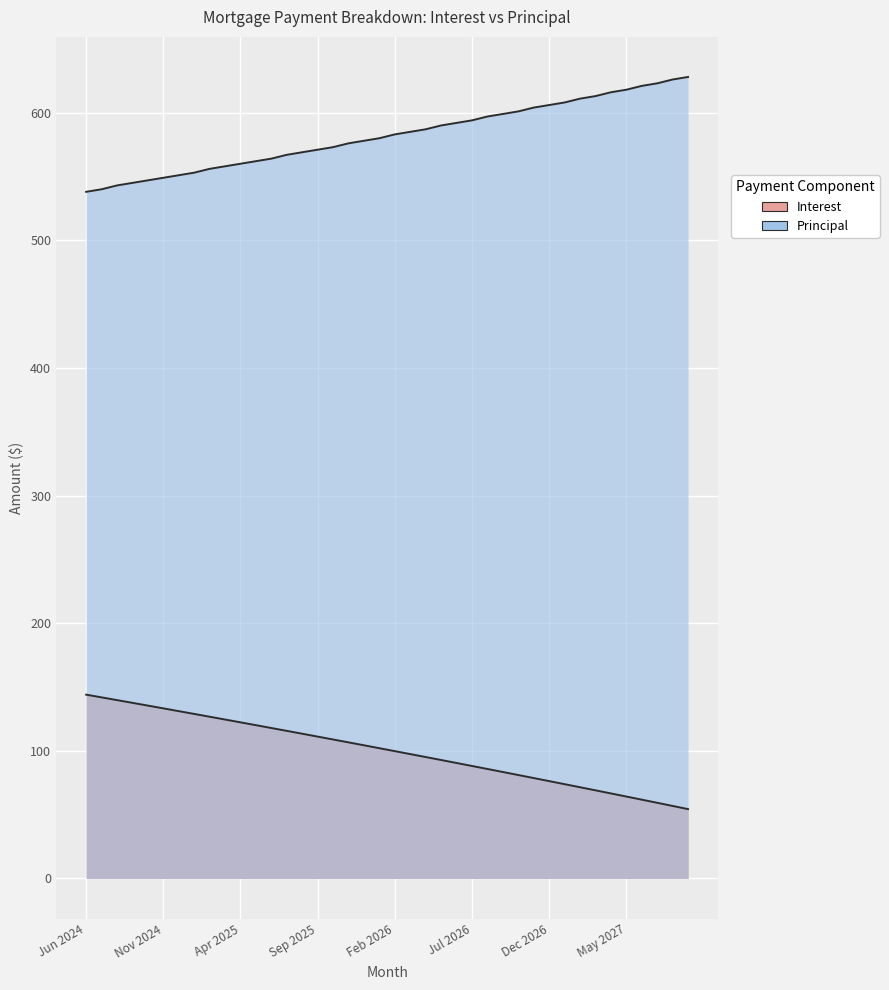

Where does the Interest series first go above 102?

Jun 2024